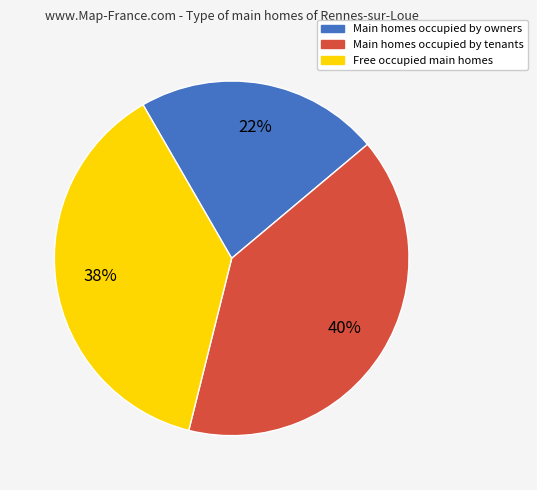

How many segments does this pie chart have?

3